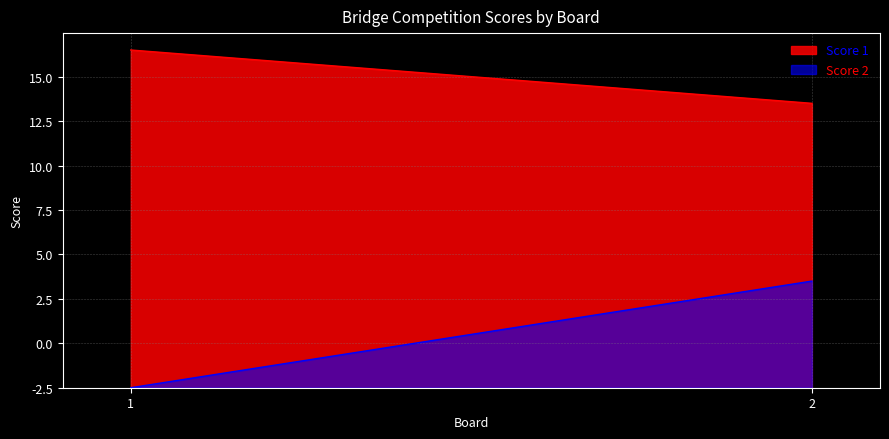

Which label corresponds to the smallest value in the chart?

1